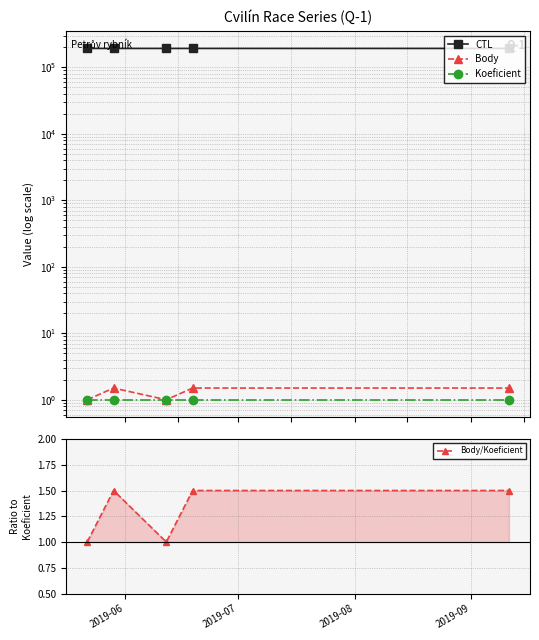

How many lines are shown in the chart?

4